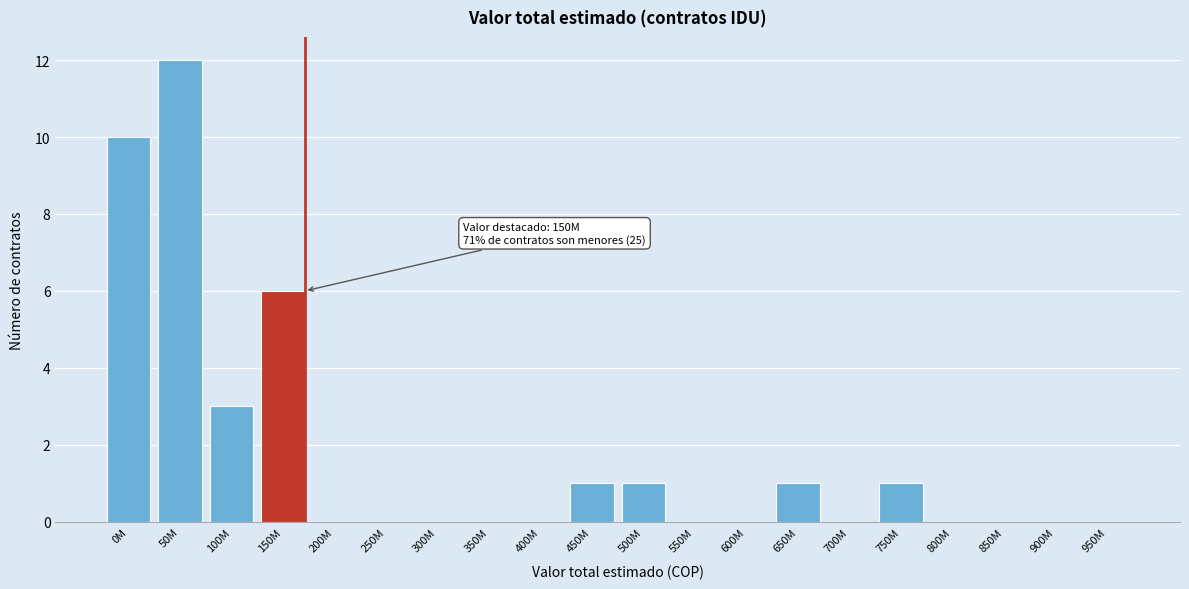

Reading left to right, what are all the values shown in this chart?

0M=10	50M=12	100M=3	150M=6	200M=0	250M=0	300M=0	350M=0	400M=0	450M=1	500M=1	550M=0	600M=0	650M=1	700M=0	750M=1	800M=0	850M=0	900M=0	950M=0